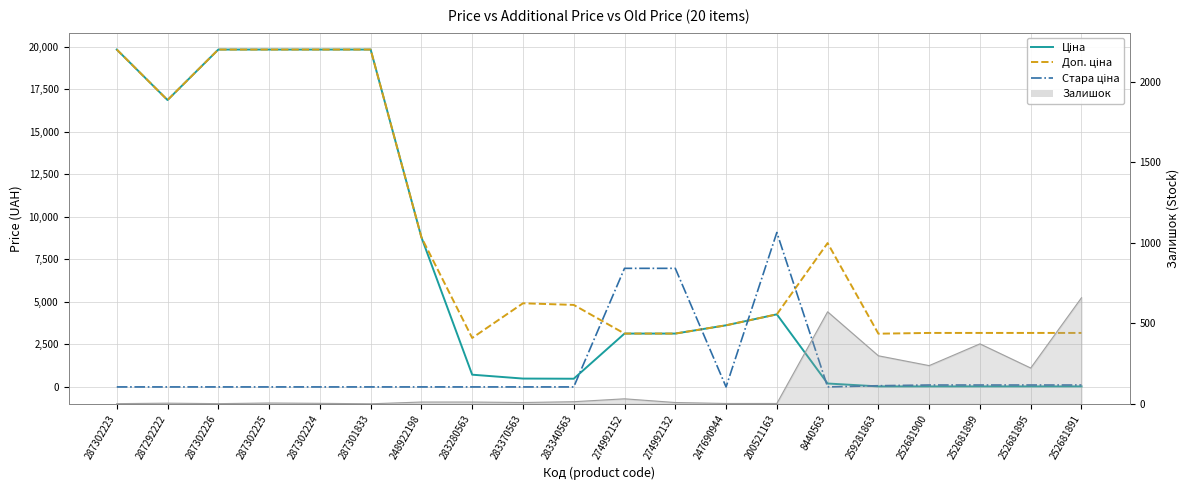

How many categories are shown in the chart?

20